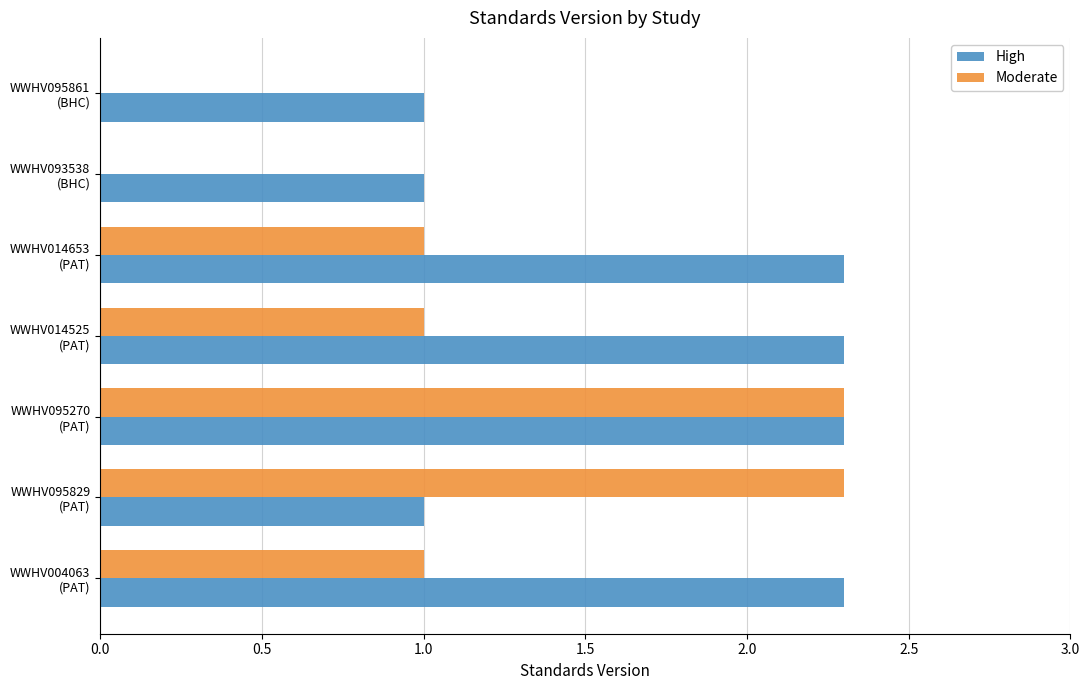

What is the sum of all Moderate values?

7.6